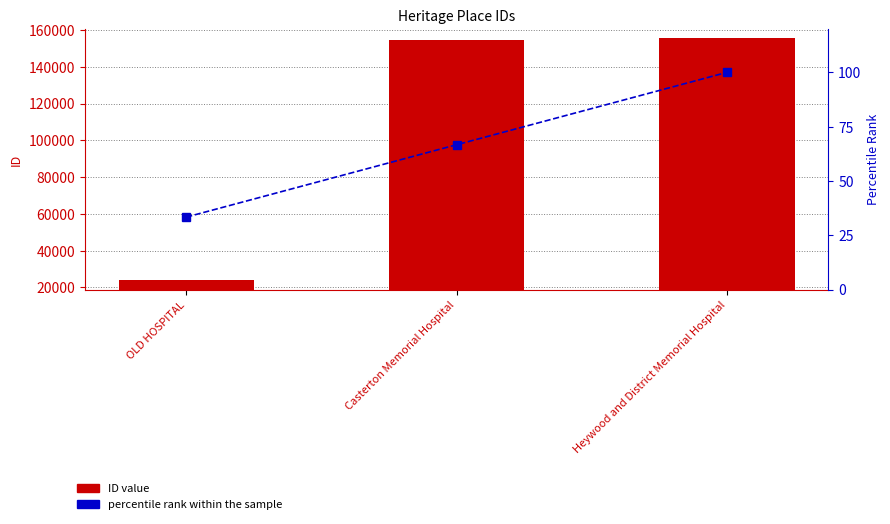

What is the difference between the ID value values at Casterton Memorial Hospital and OLD HOSPITAL?

130981.0